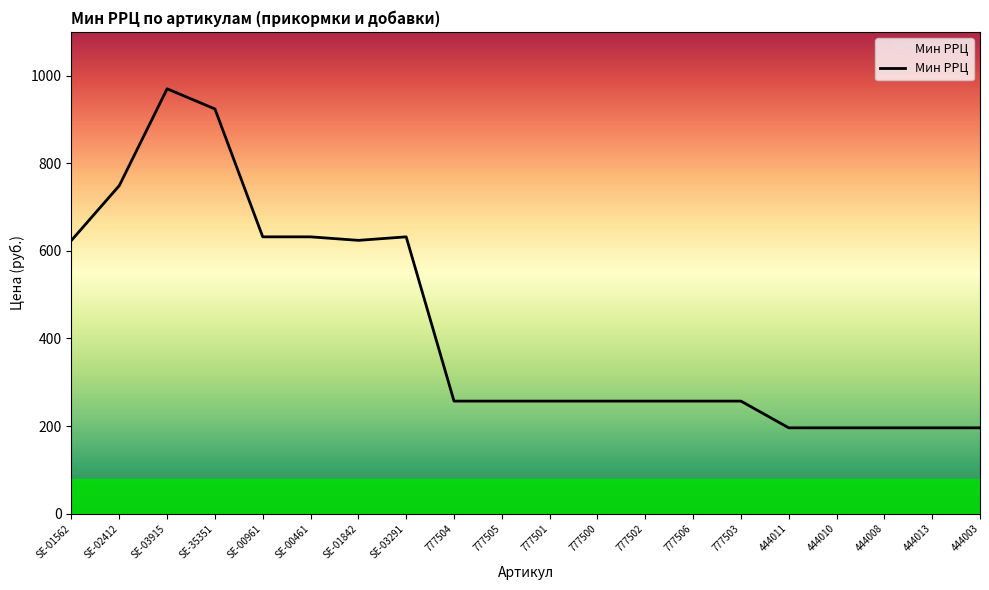

What is the smallest value displayed?

196